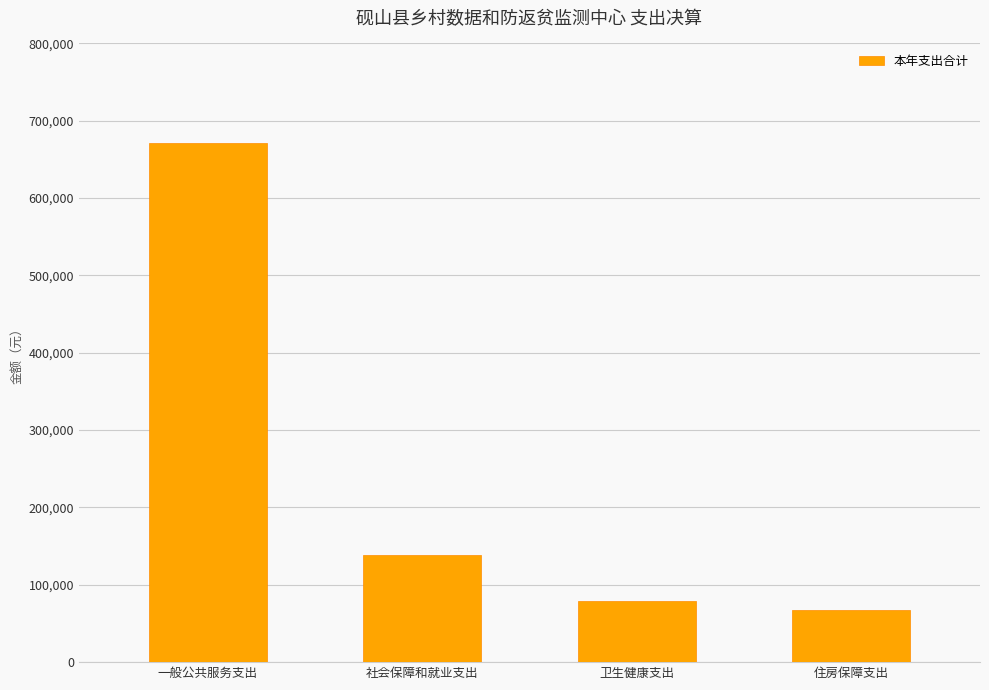

Rank the categories by value from highest to lowest.

一般公共服务支出, 社会保障和就业支出, 卫生健康支出, 住房保障支出